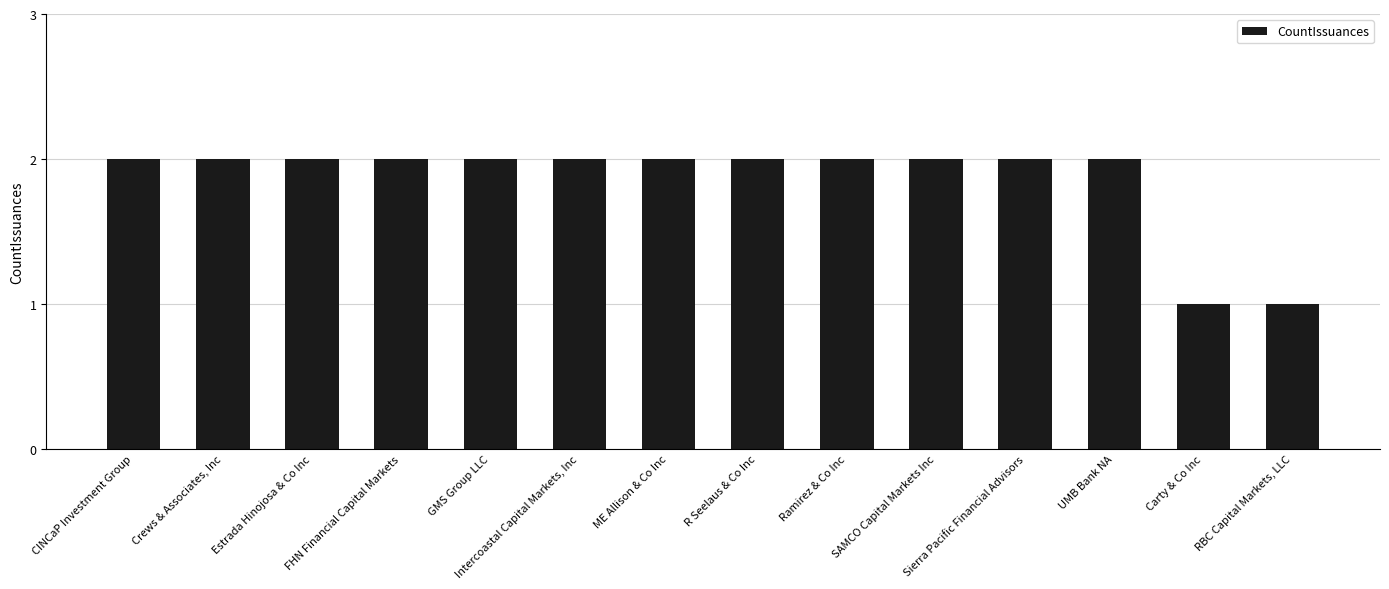

Count the values in the range 2 to 3.

12